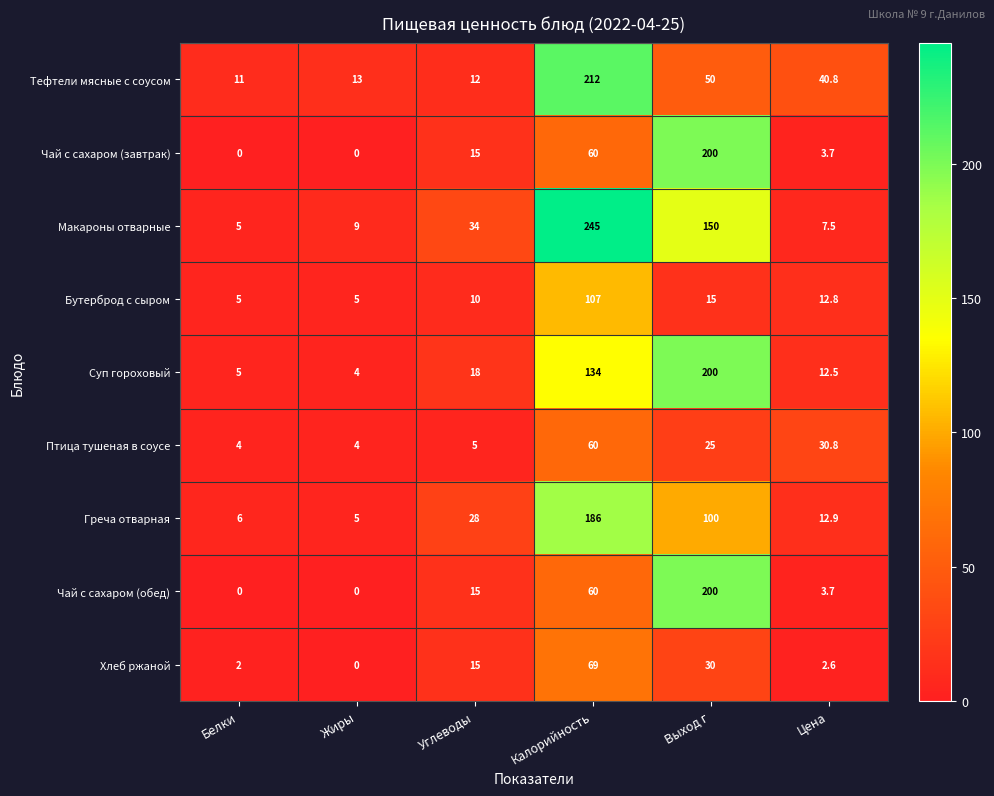

What is the difference between the maximum and minimum values in the Птица тушеная в соусе series?

56.0